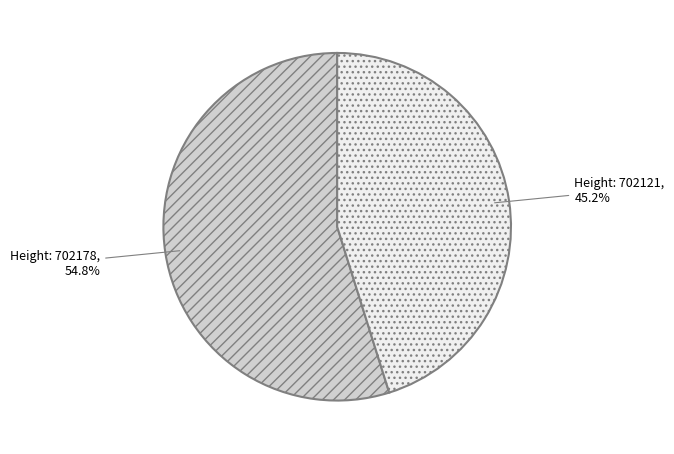

Is there a majority slice in this chart?

Yes